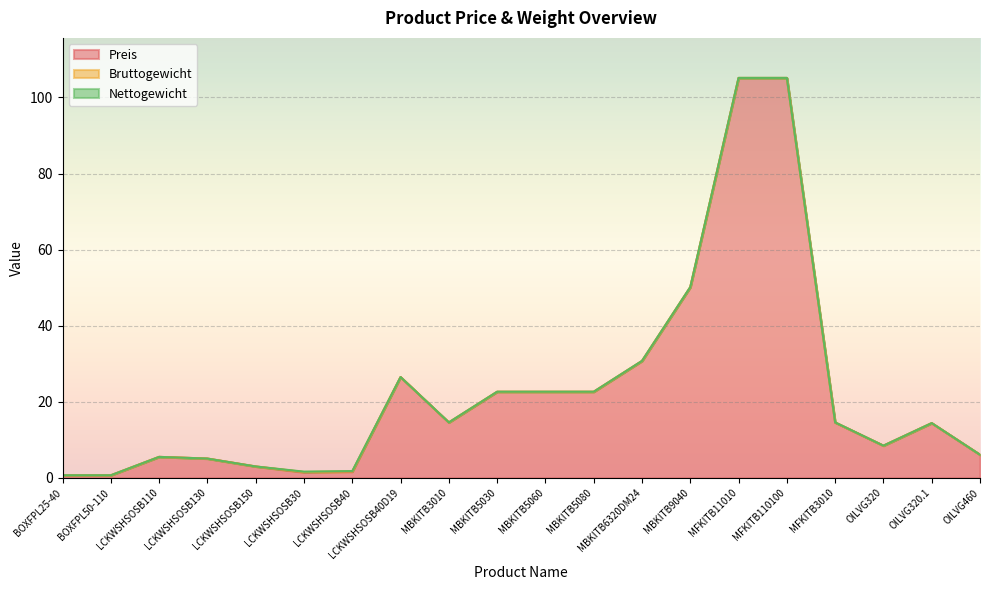

Between LCKWSHSOSB110 and MBKITB5080, which series saw the biggest shift?

Preis